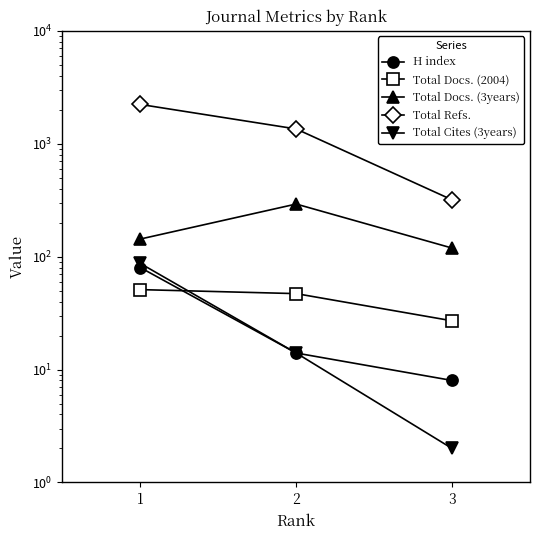

What is the average value of the Total Docs. (2004) series?

42